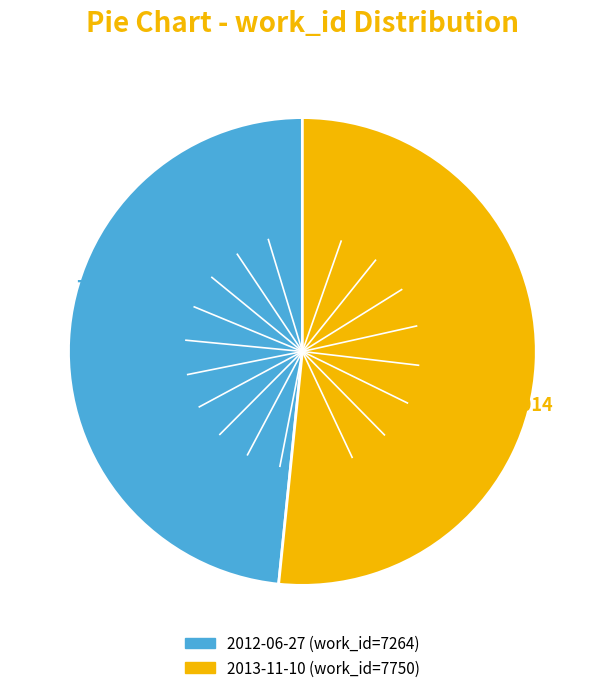

Is 2013-11-10 the majority of the pie?

Yes